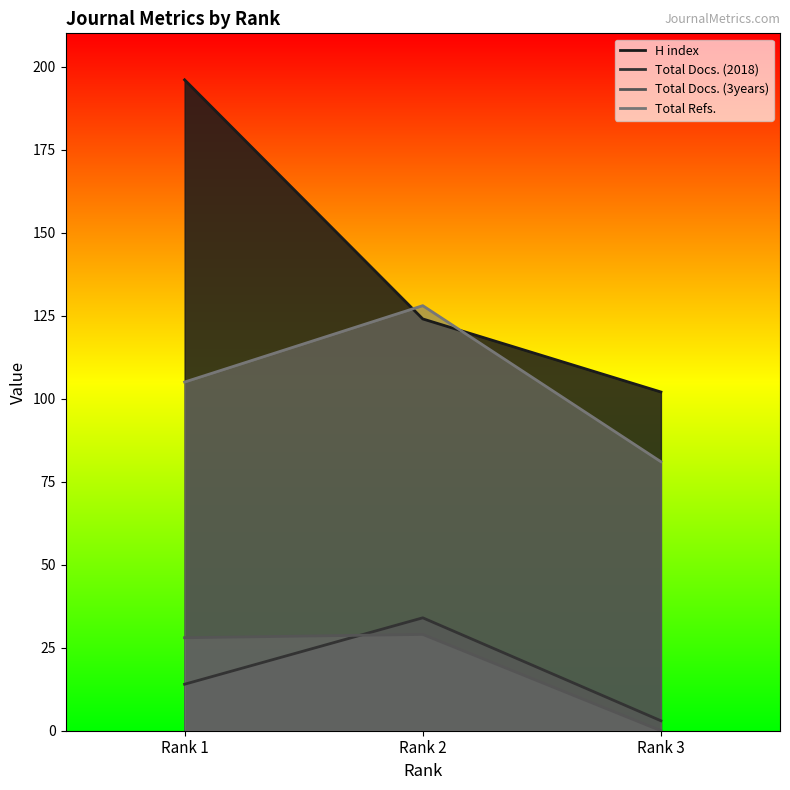

Reading left to right, what are all the values shown in this chart?

H index: Rank 1=196	Rank 2=124	Rank 3=102
Total Docs. (2018): Rank 1=14	Rank 2=34	Rank 3=3
Total Docs. (3years): Rank 1=28	Rank 2=29	Rank 3=0
Total Refs.: Rank 1=105	Rank 2=128	Rank 3=81